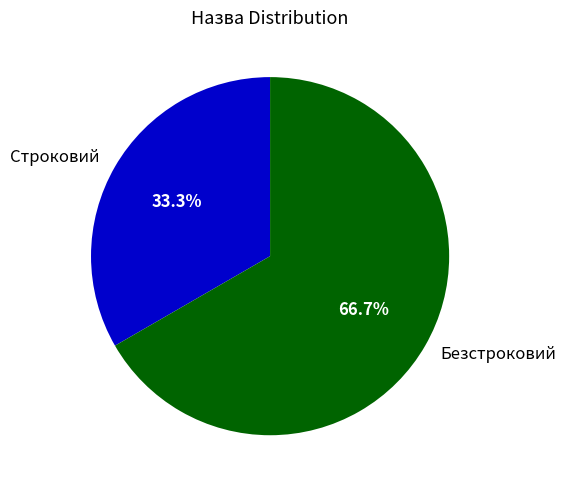

Which category has the biggest portion of the pie?

Безстроковий